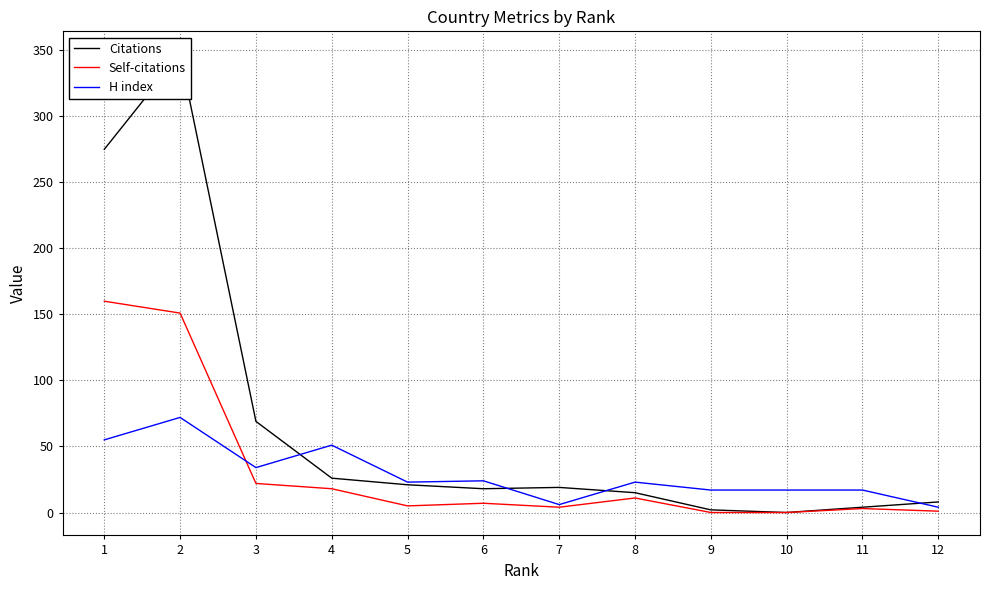

How many intersections are there between H index and Self-citations?

1